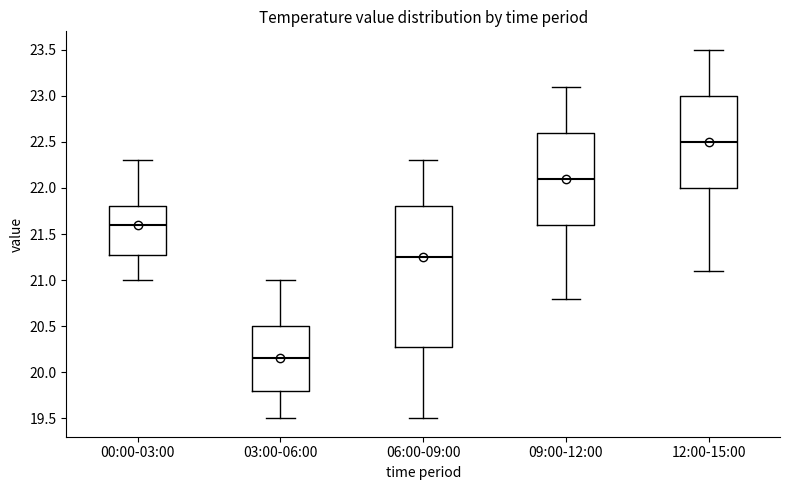

Comparing the boxes themselves (not the whiskers), which one is the tallest?

06:00-09:00